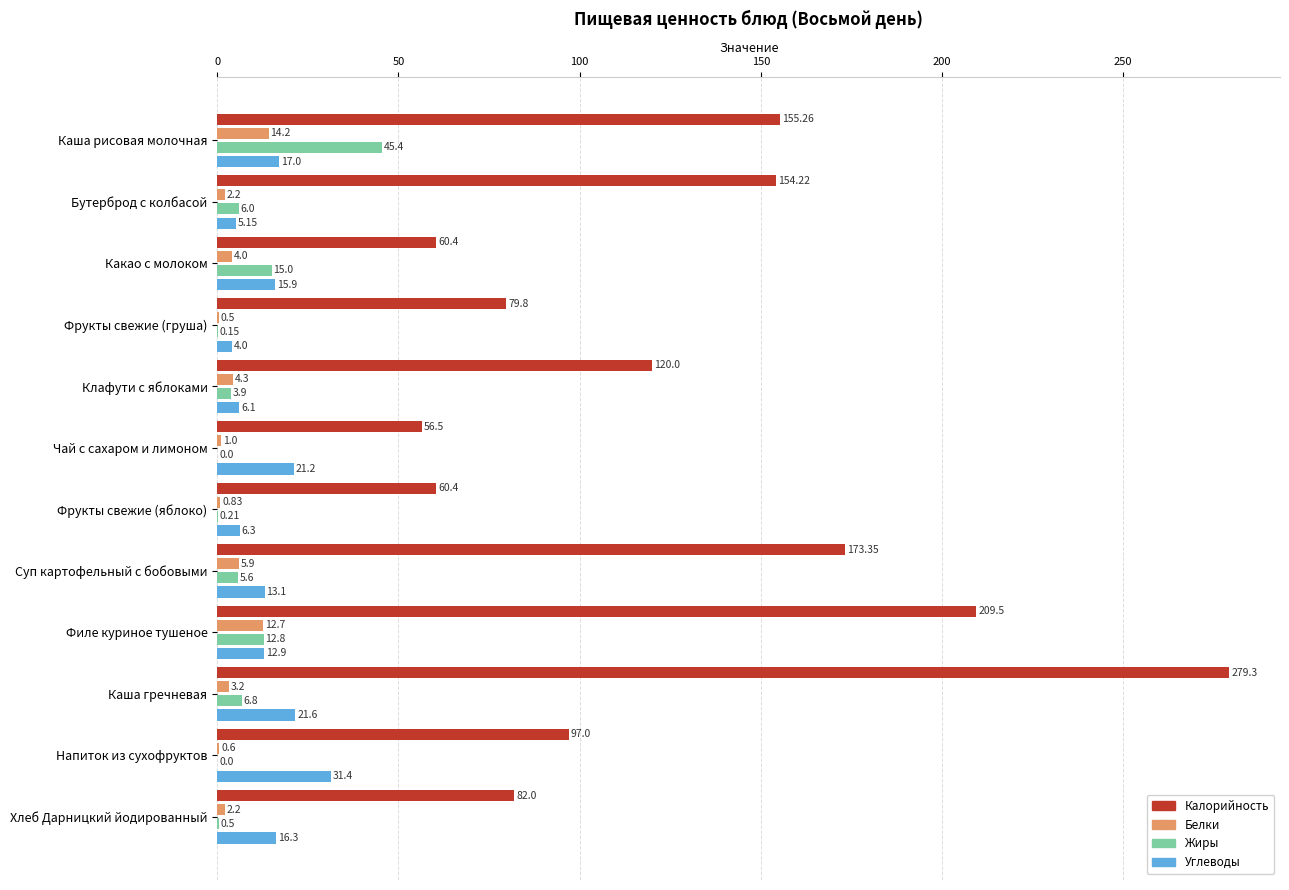

What is the total value across all series at Бутерброд с колбасой?

167.6